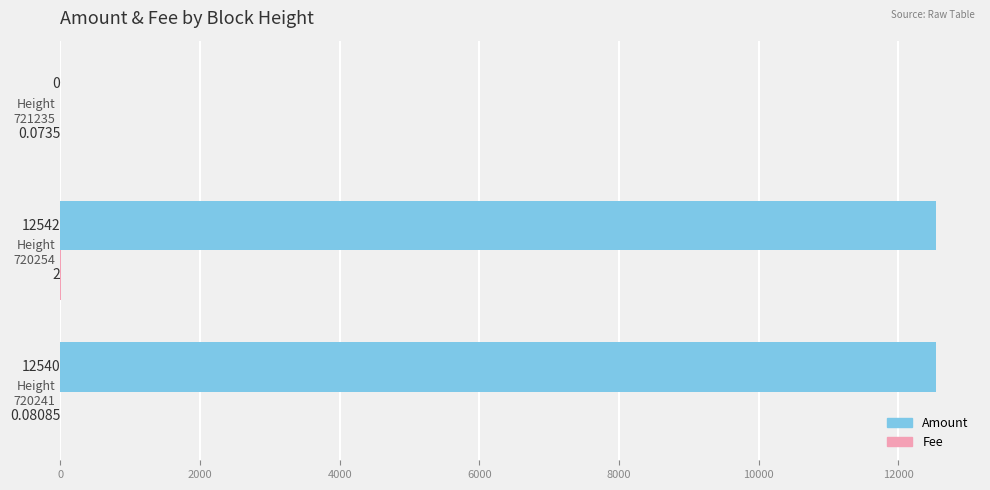

Which series has the largest total across all categories?

Amount